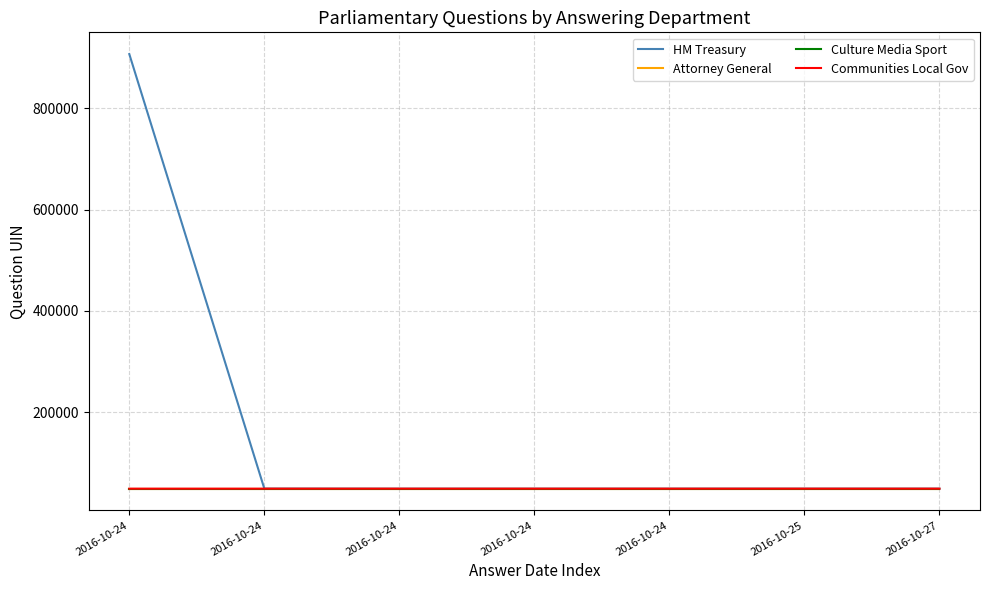

Which category has the highest value across all series?

2016-10-24